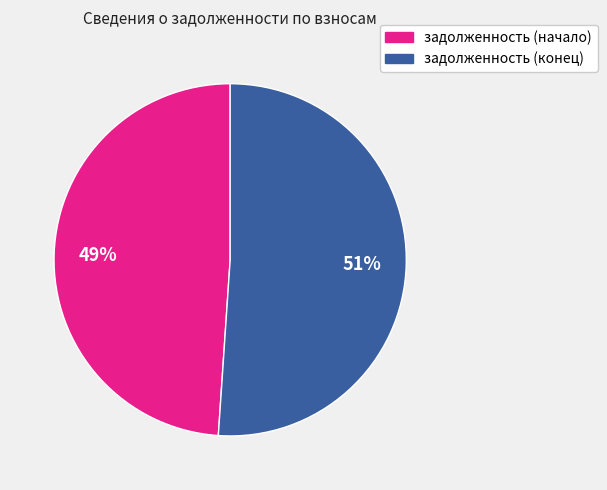

Does any single category account for the majority?

Yes